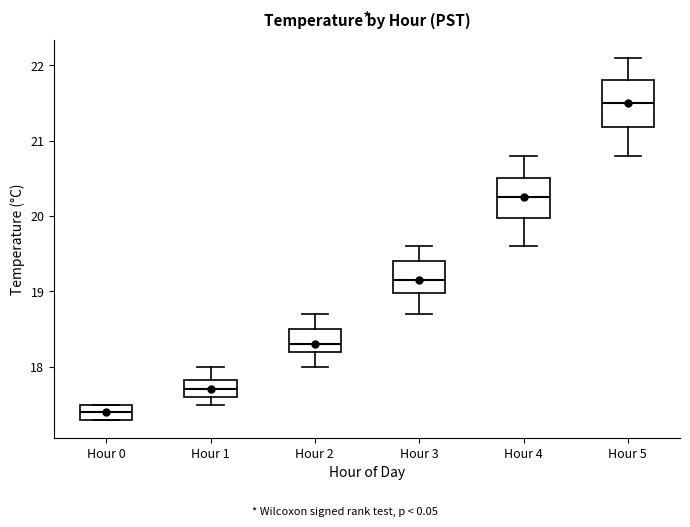

Which box has the lowest median line?

Hour 0